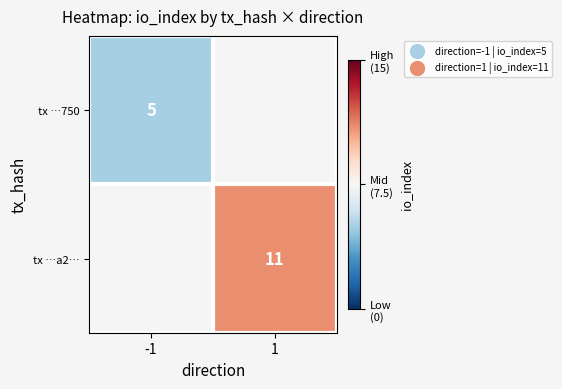

Is it true that tx …a2… equals 17 at 1?

False